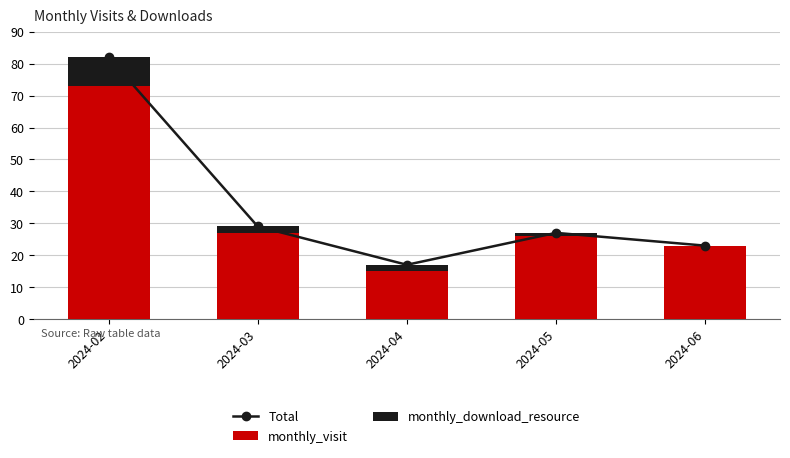

Reading left to right, what are all the values shown in this chart?

Total: 82	29	17	27	23
monthly_visit: 73	27	15	26	23
monthly_download_resource: 9	2	2	1	0